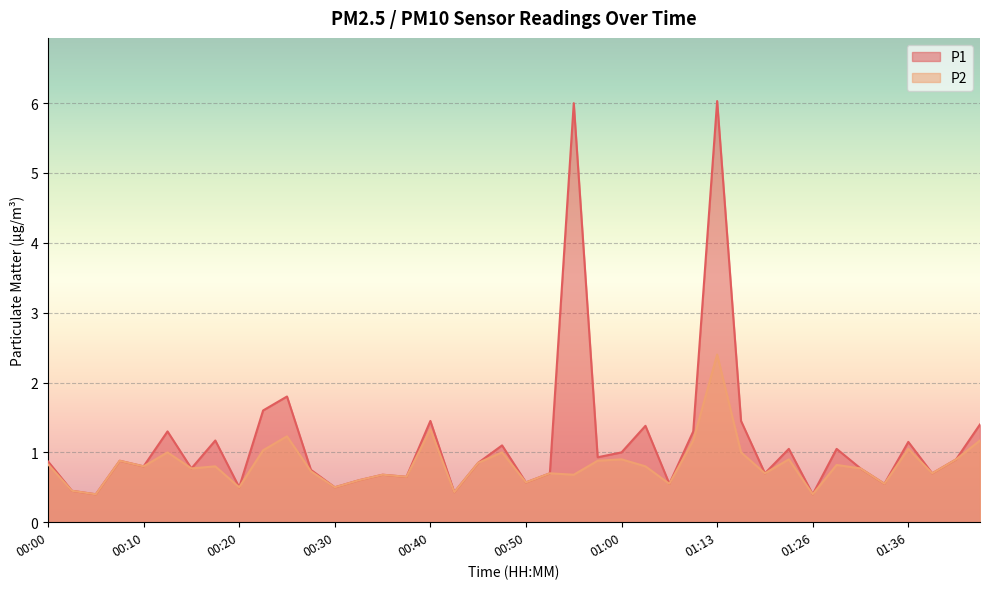

How many lines are shown in the chart?

2